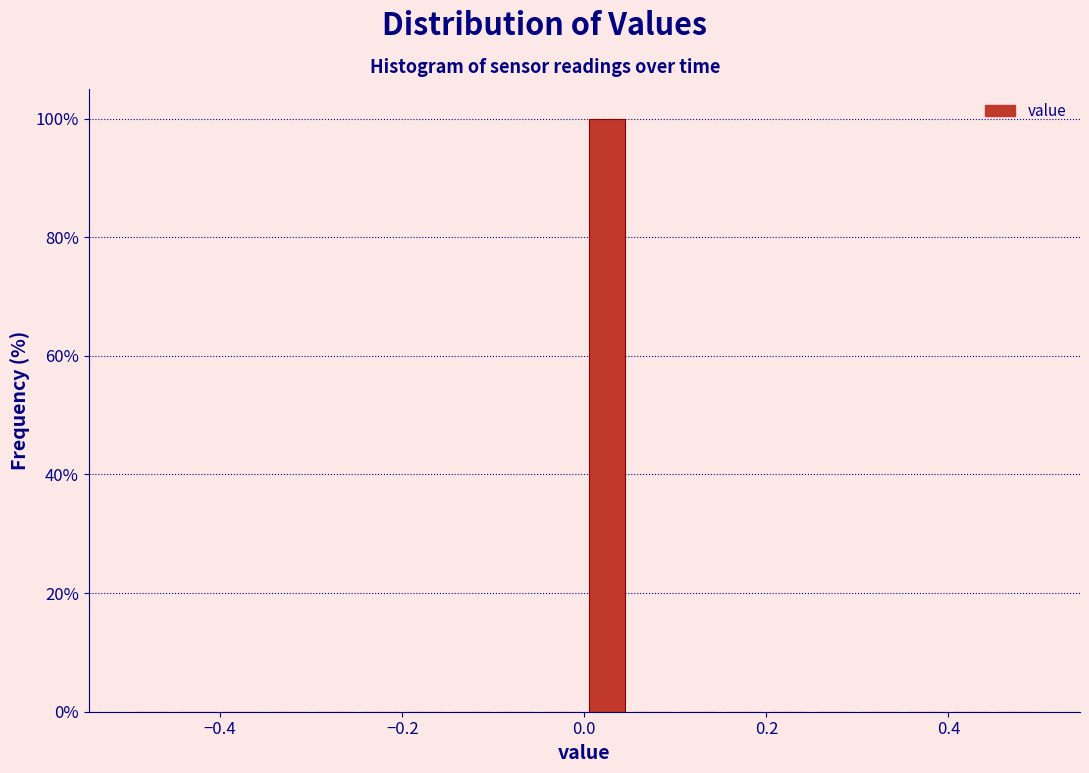

Around what value on the x-axis is the tallest bar? Give the approximate position of its centre, as read against the axis.

0.02